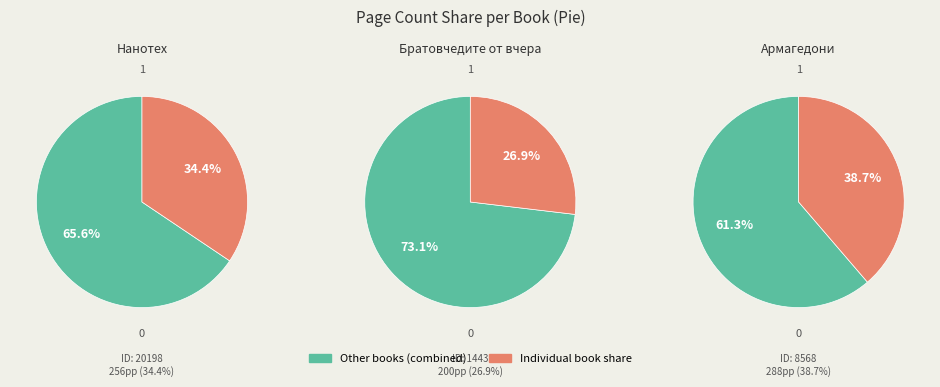

To the nearest percent, what is the difference between the 1443 and 20198 slice percentages?

8%